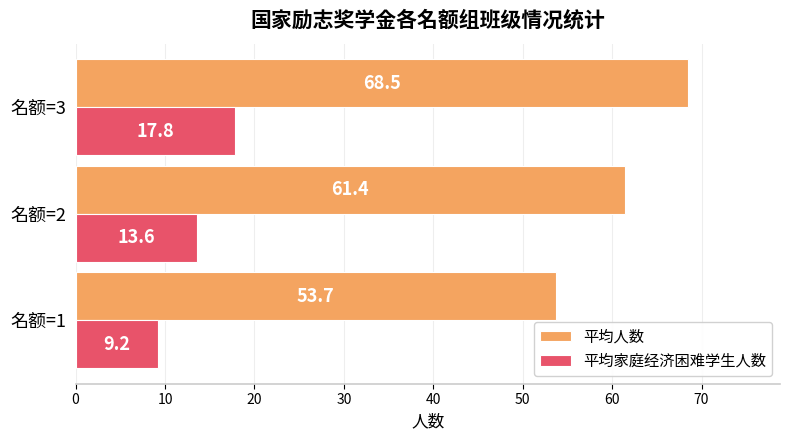

What is the average value of the 平均人数 series?

61.2